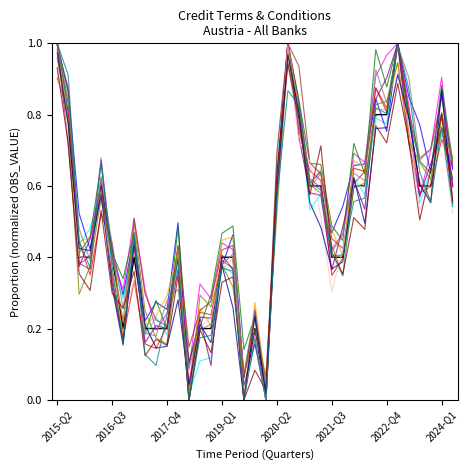

Is this an area chart (filled region under the line)?

No